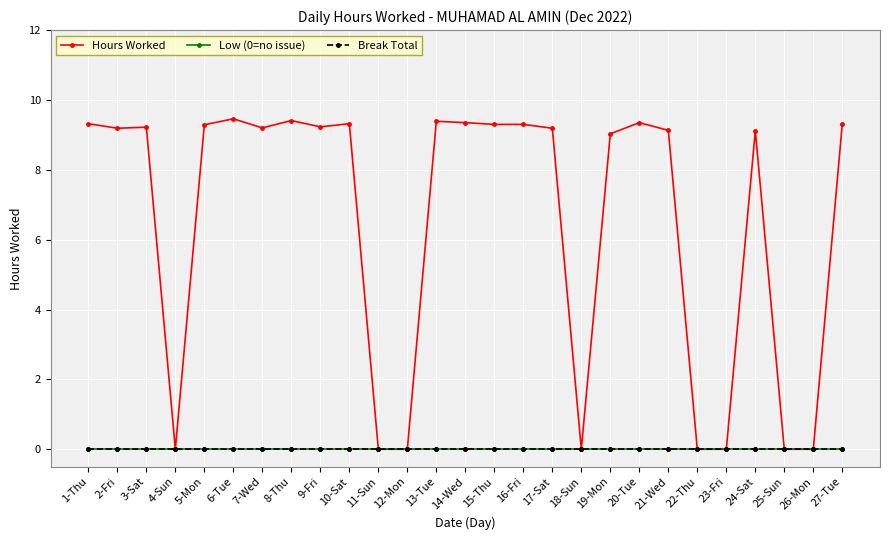

What is the difference between the maximum and second lowest values in the Hours Worked series?

9.5